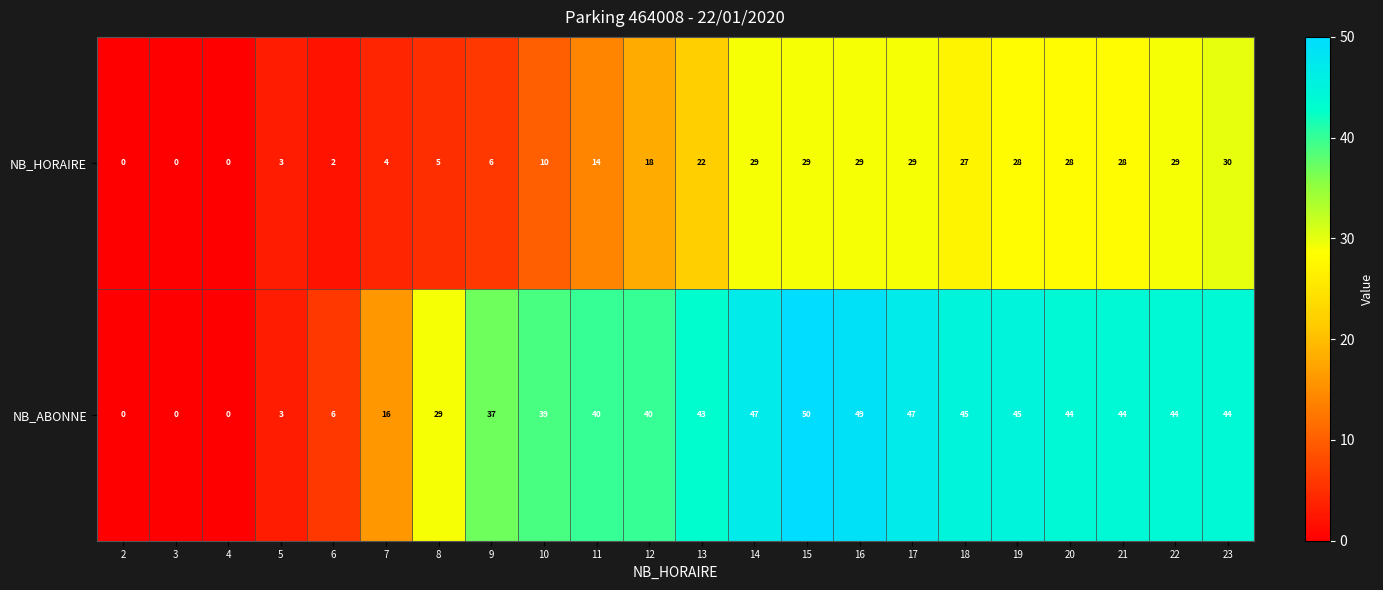

What is the difference between the NB_ABONNE values at 7 and 20?

28